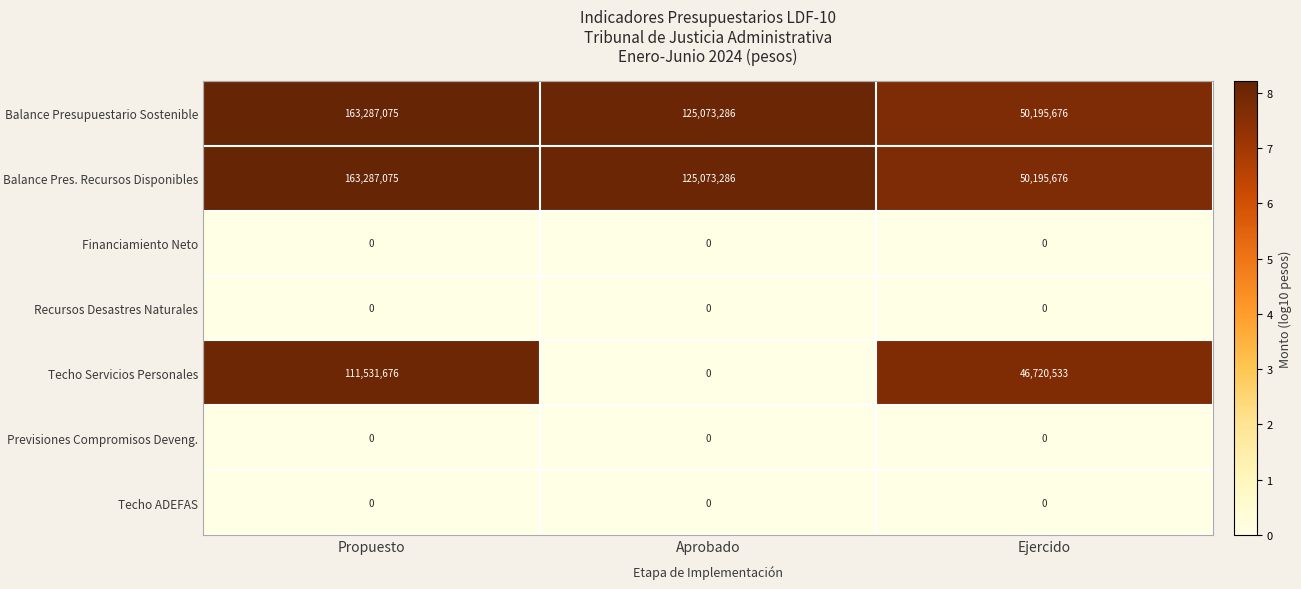

Count the number of categories in the chart.

3